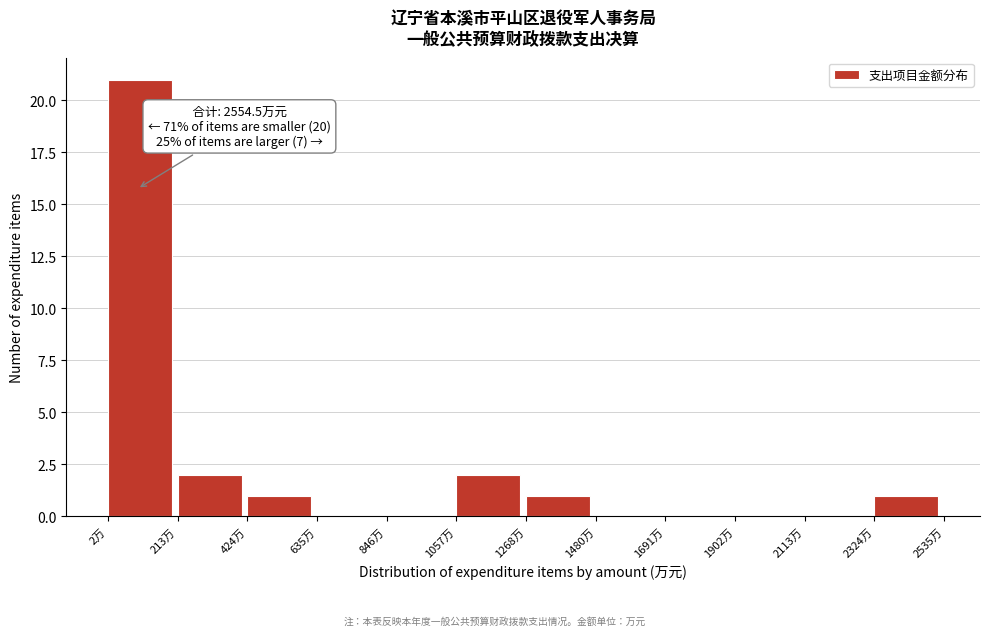

Which range on the x-axis has the tallest bar?

0 to 200